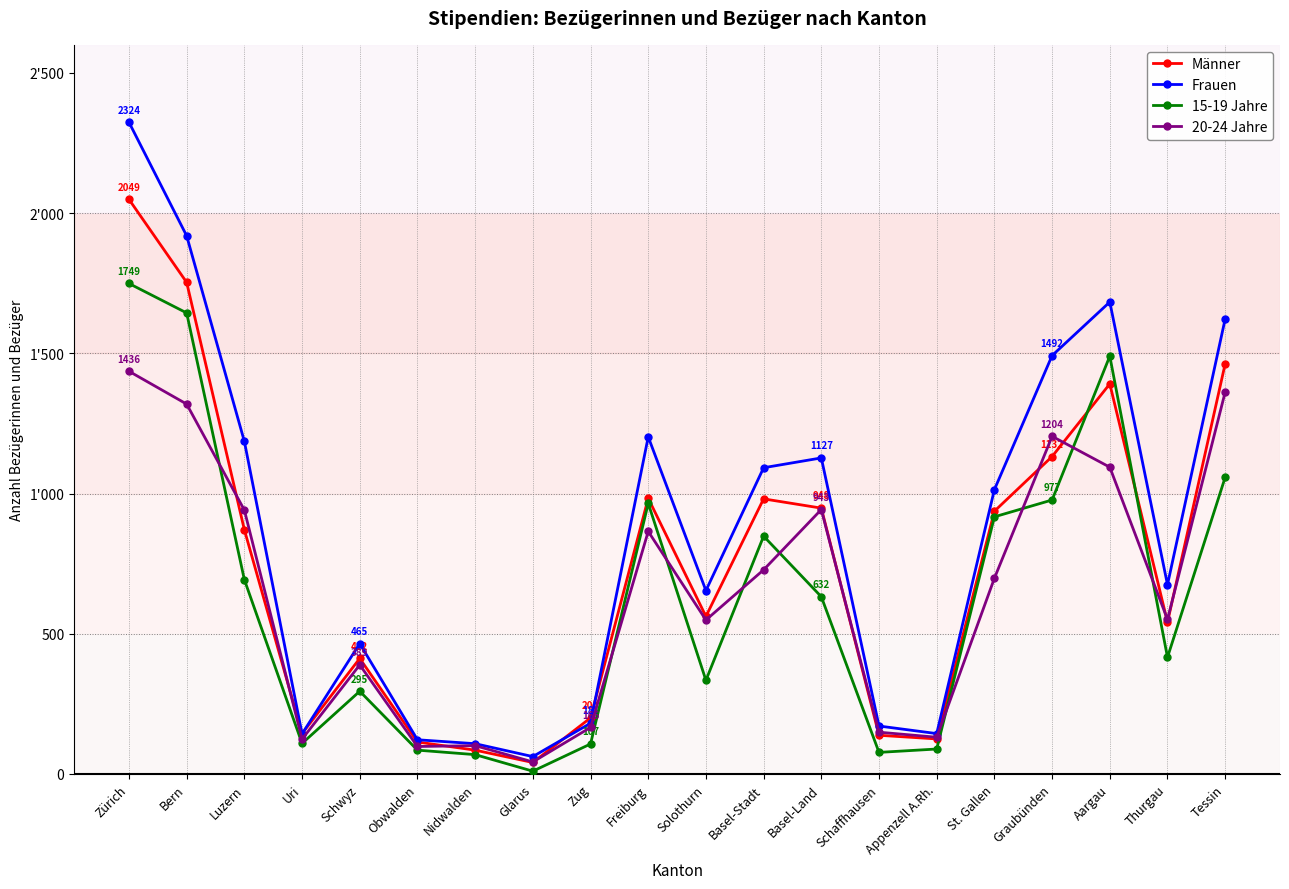

How many intersections are there between 20-24 Jahre and Männer?

10